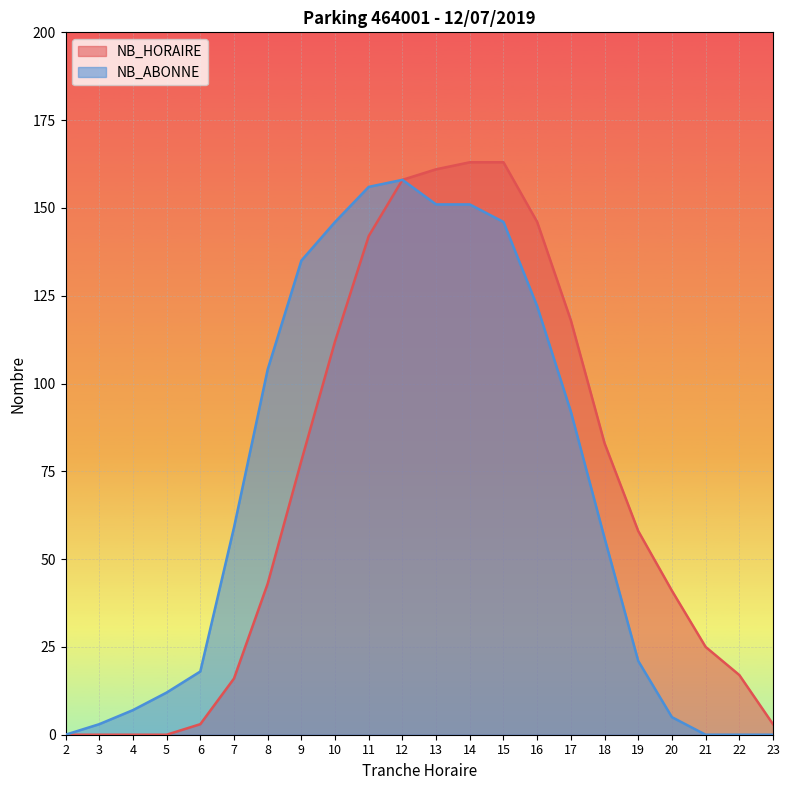

What is the difference between the NB_ABONNE values at 10 and 5?

134